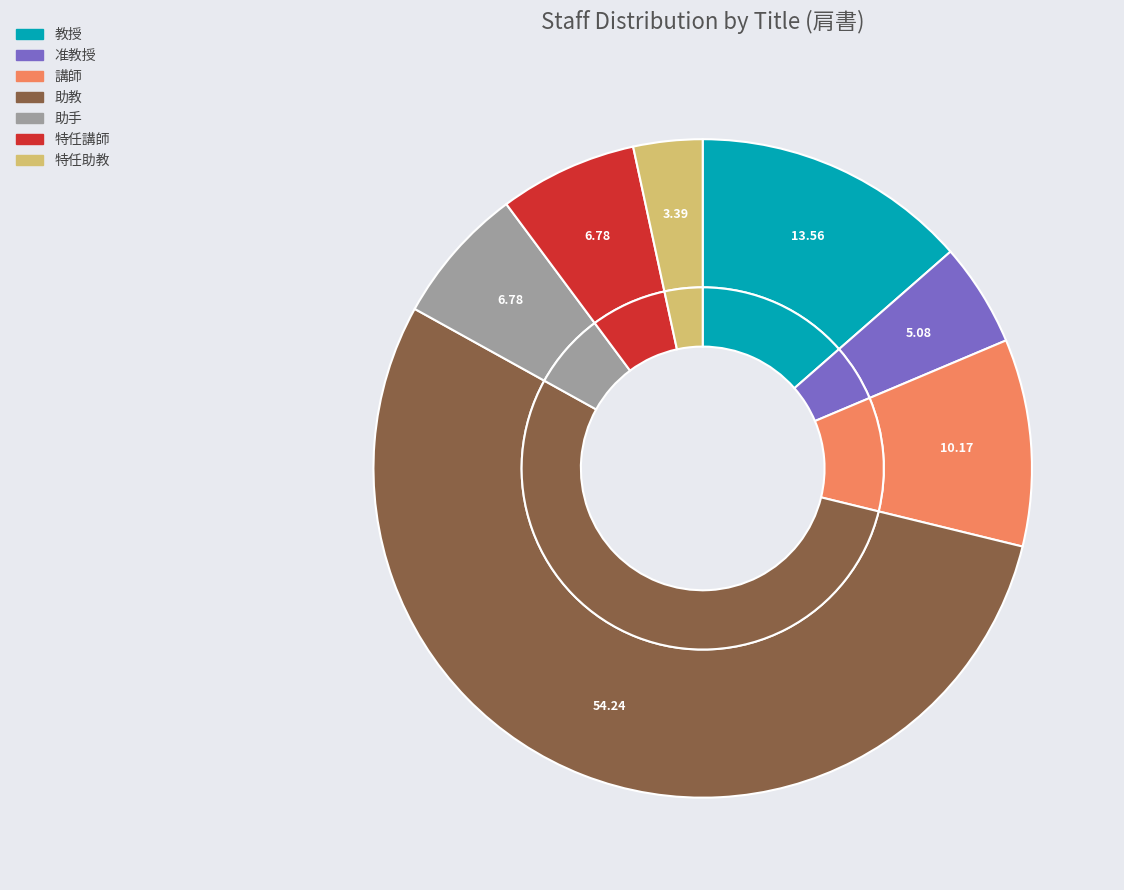

What is the largest slice in the pie chart?

助教